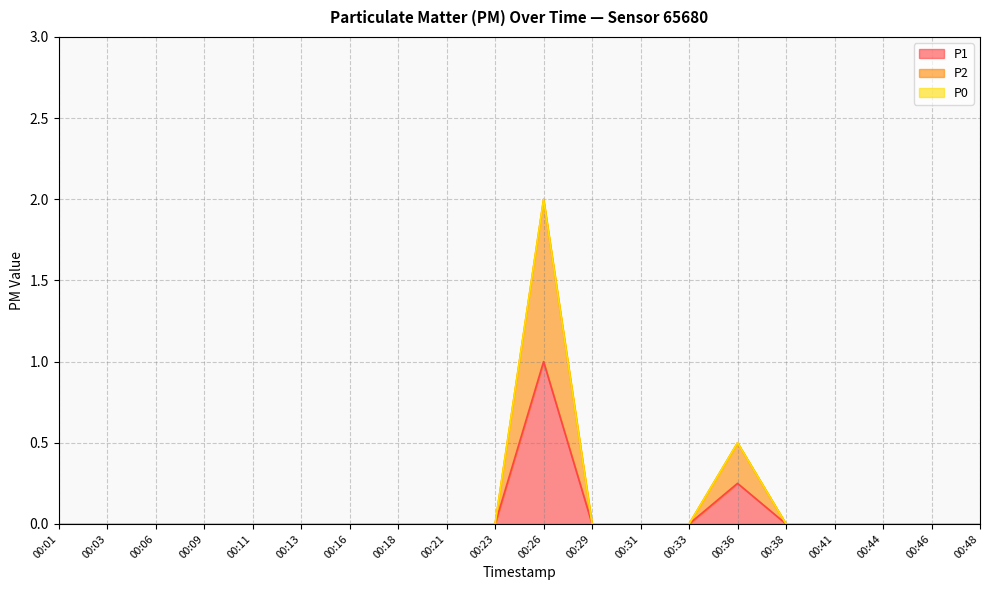

At which category is the sum across all series the highest?

00:26